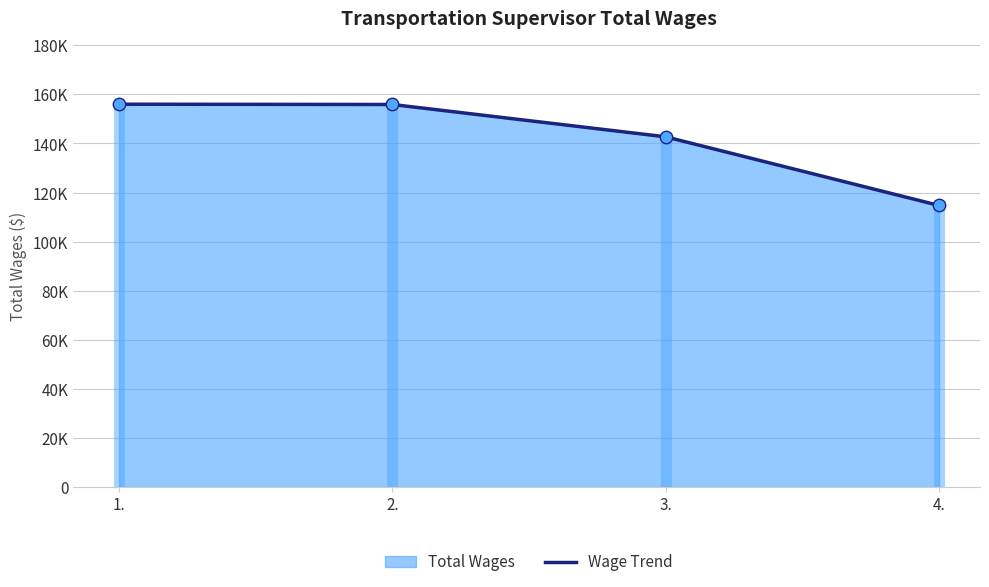

Which has a higher value, 1. or 2.?

1.